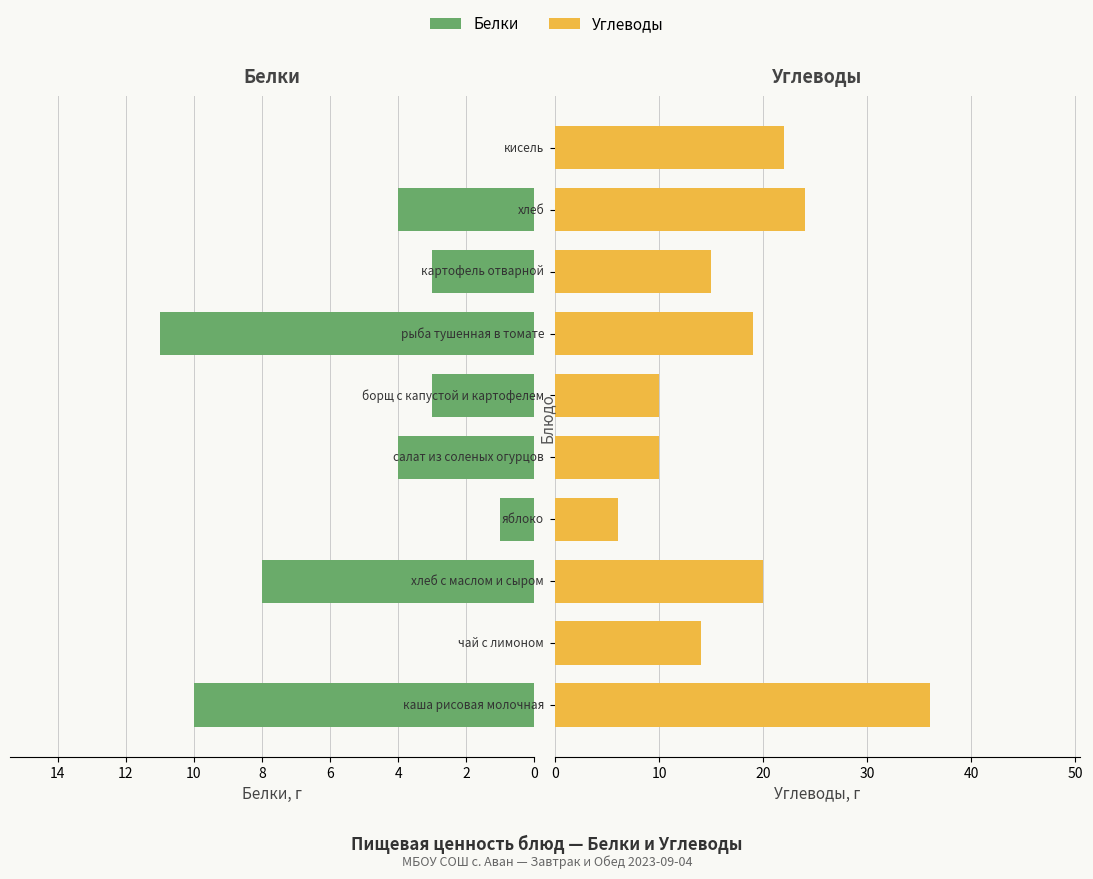

List the series in order of their overall mean, highest first.

Углеводы, Белки